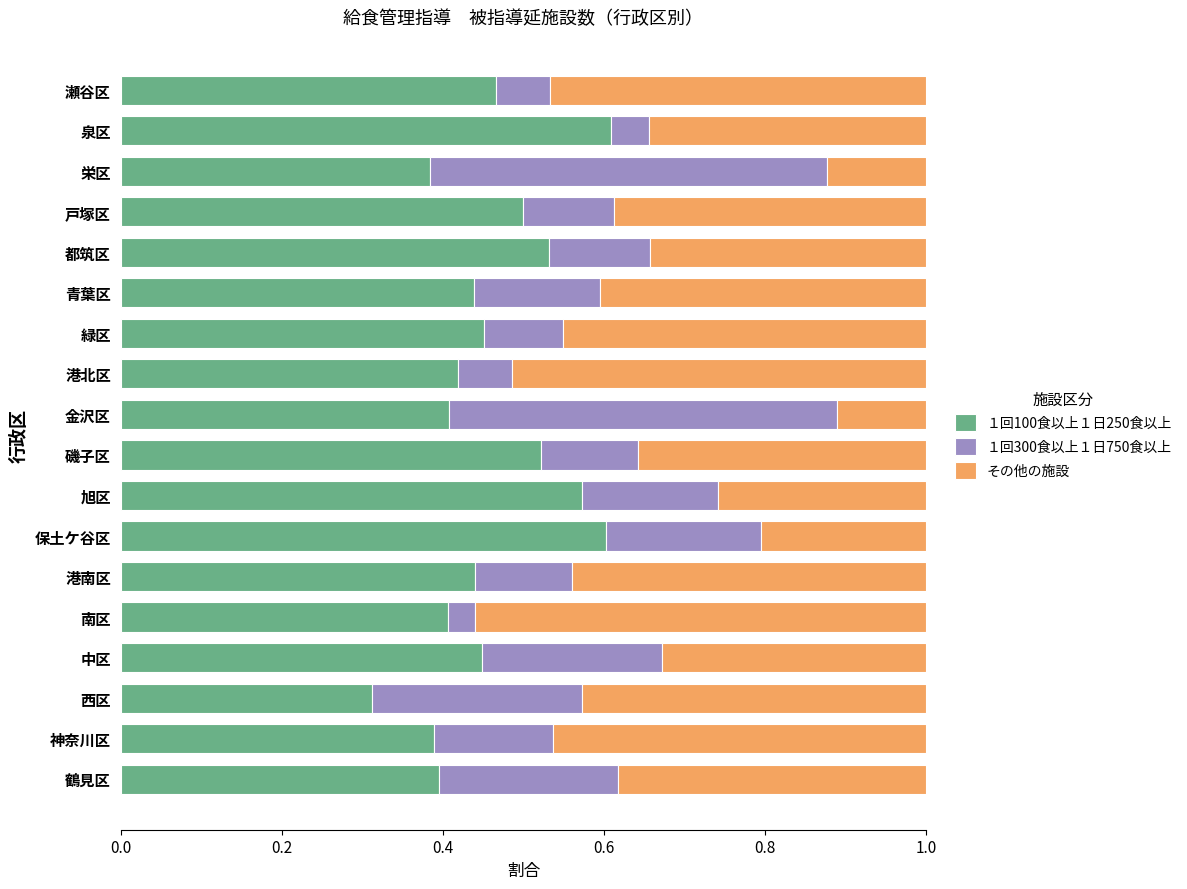

At which label does １回100食以上１日250食以上 reach its minimum?

西区